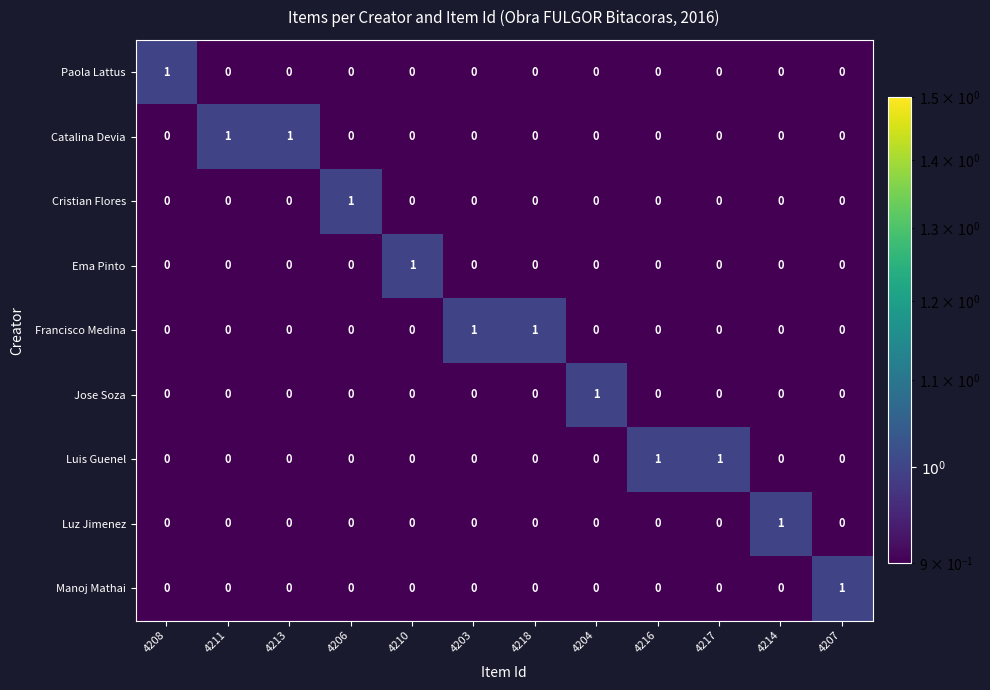

At how many categories does at least one series exceed 0?

12